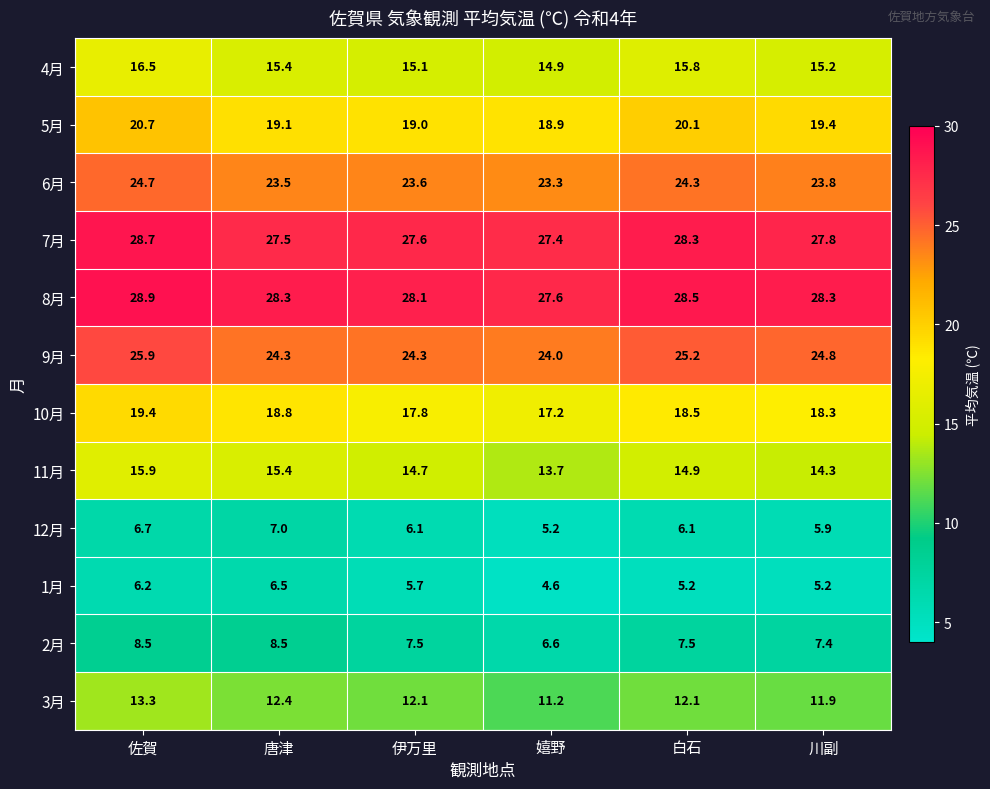

The value of 5月 at 嬉野 is 18.9. True or false?

True